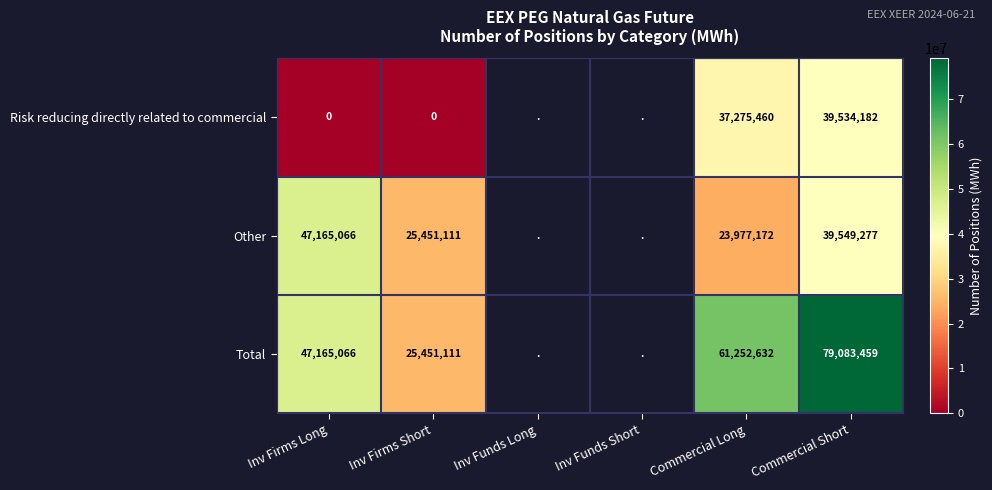

What is the maximum value shown in the chart?

79083459.0